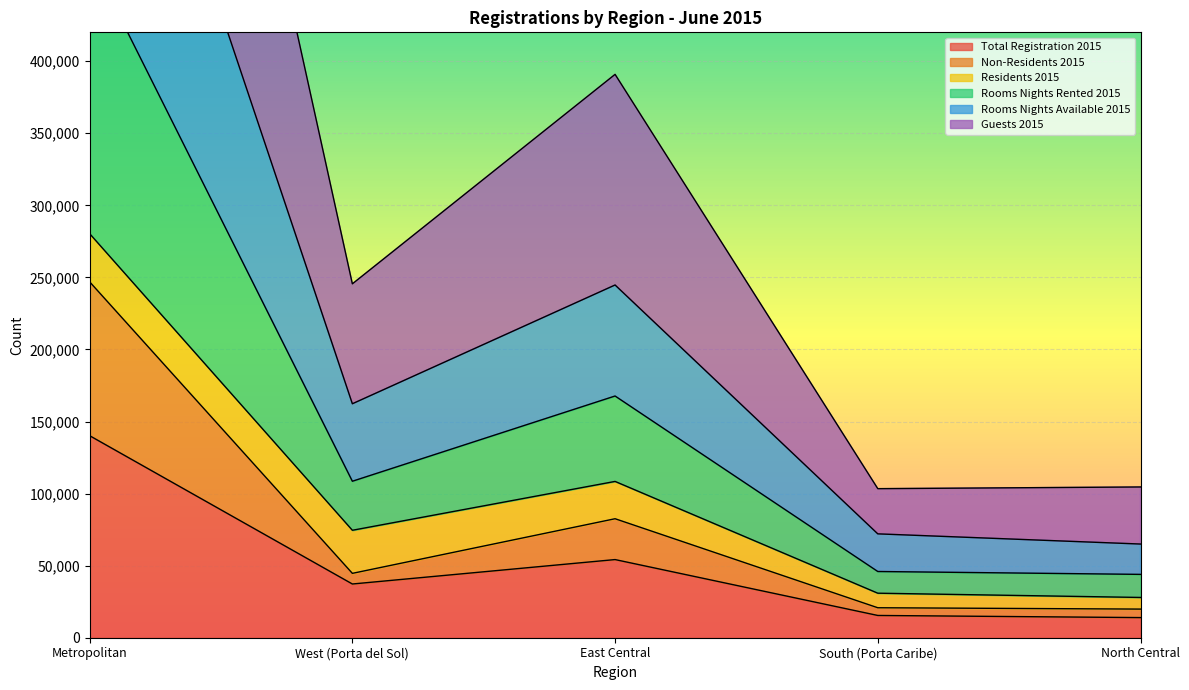

What is the spread (max minus min) of values at North Central?

90618